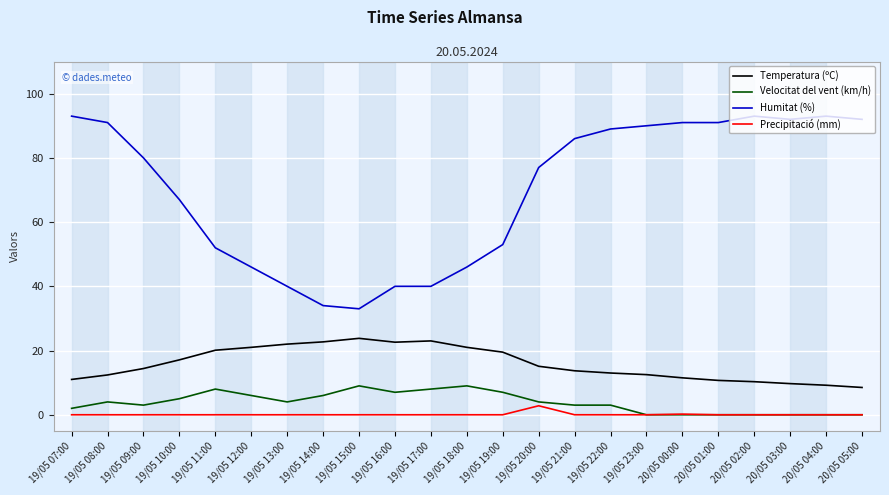

At how many categories does at least one series exceed 8?

23